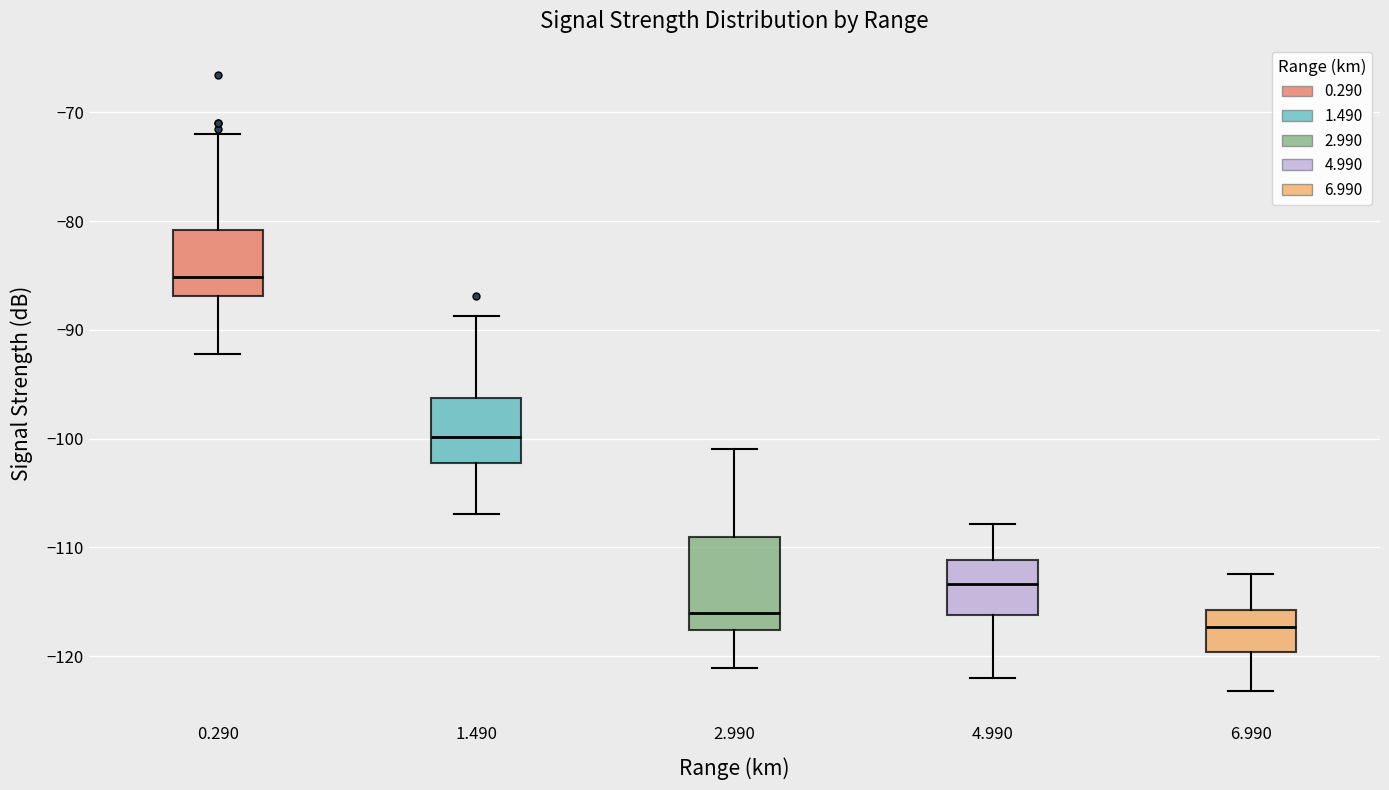

Where is the upper edge of the box at x = 0.290 on the y-axis? The values are not printed on the chart, so give them approximately, as read against the axis.

-81